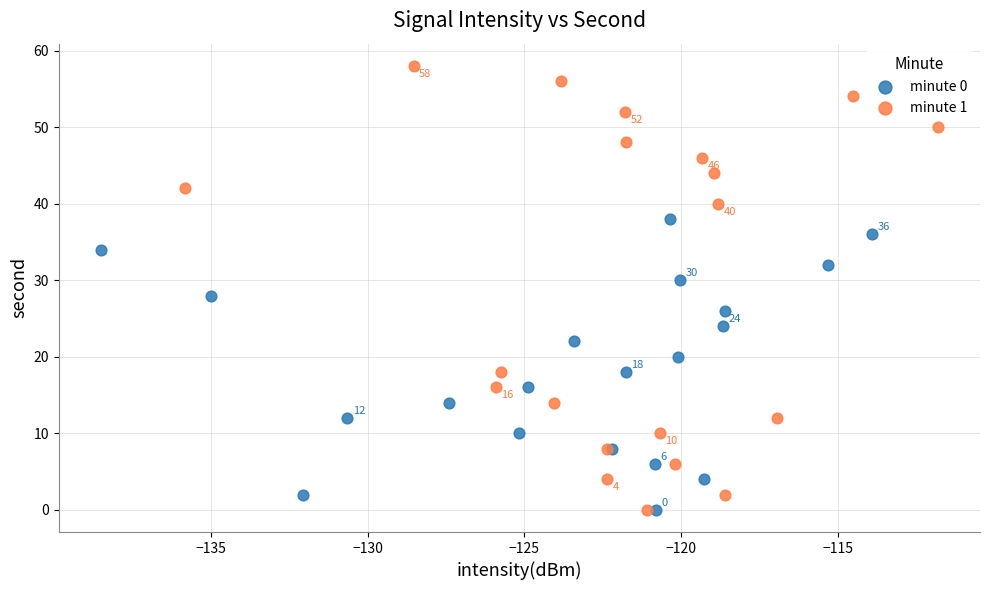

What are all the series names shown in the legend?

minute 0, minute 1